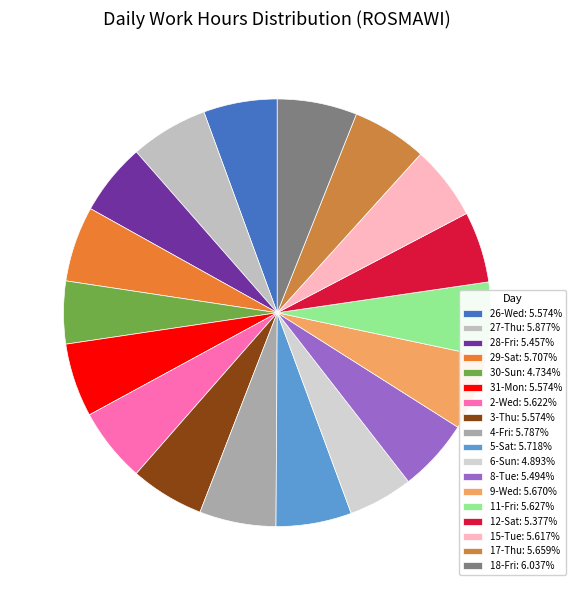

Which category has the biggest portion of the pie?

18-Fri